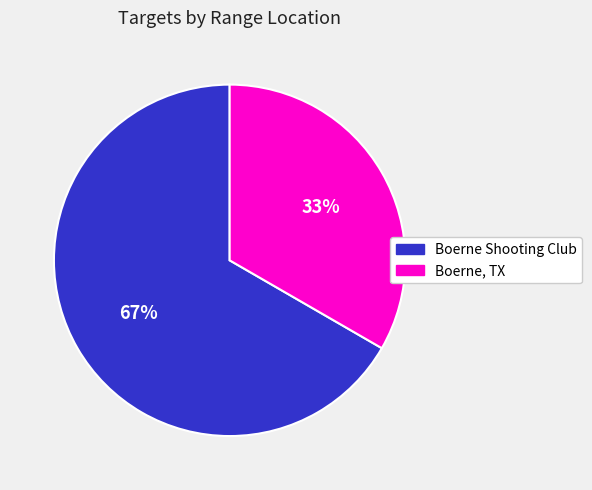

What is the smallest slice in the pie chart?

Boerne, TX